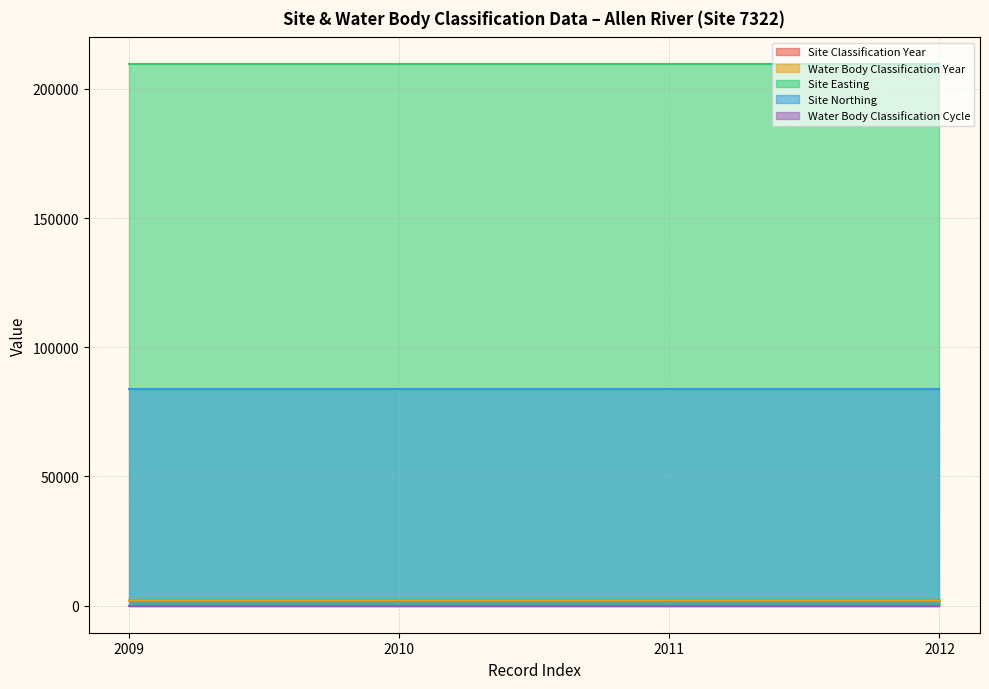

True or false: Water Body Classification Cycle and Site Northing intersect in this chart.

False